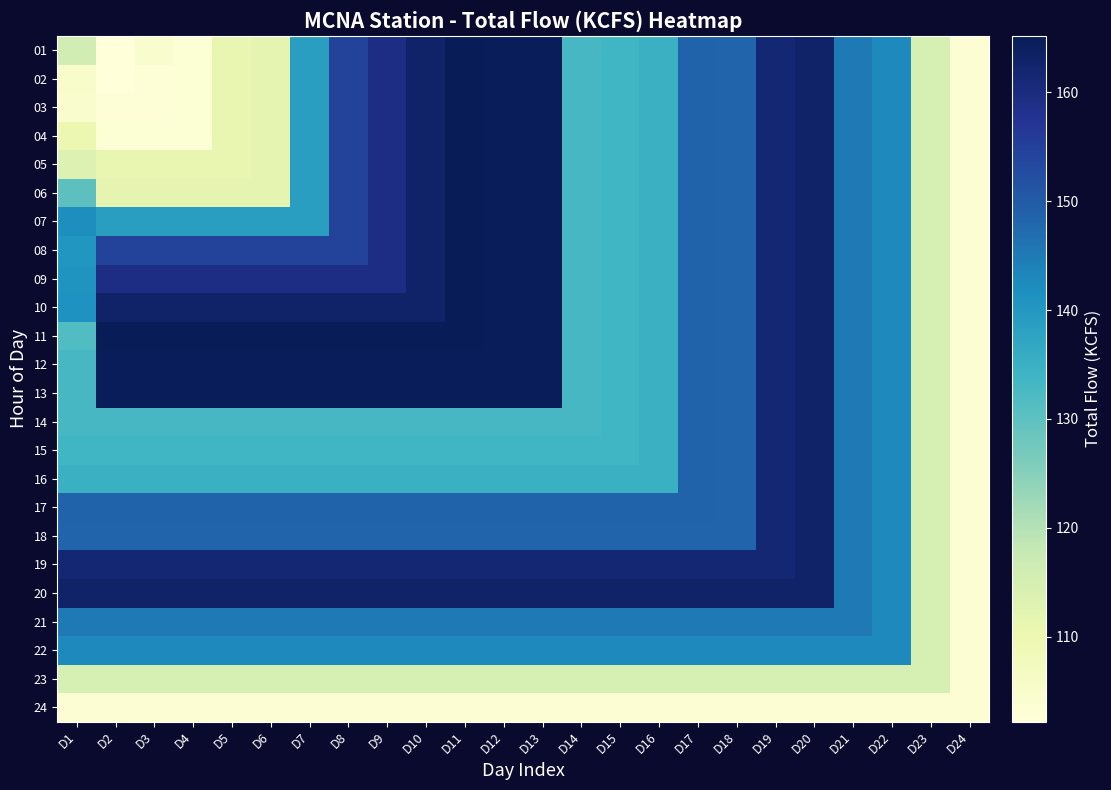

What is the spread (max minus min) of values at D12?

61.3